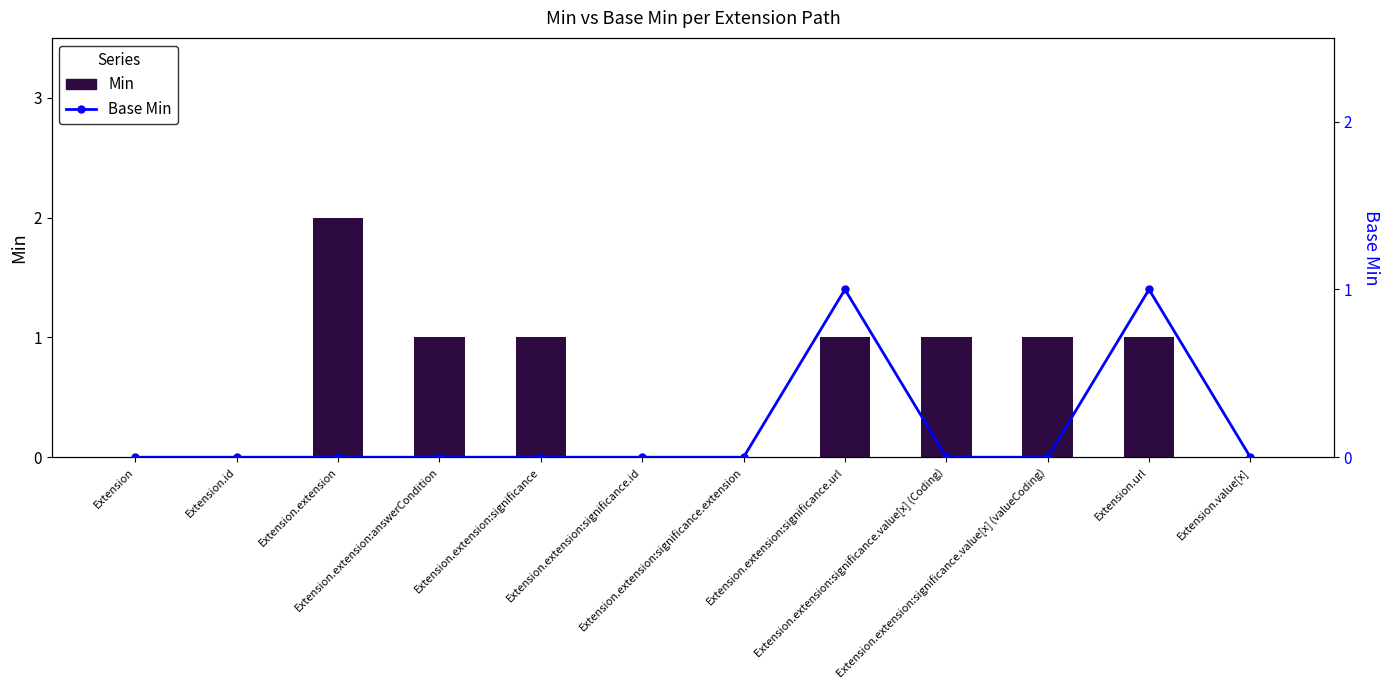

Which series has the widest spread of values?

Min